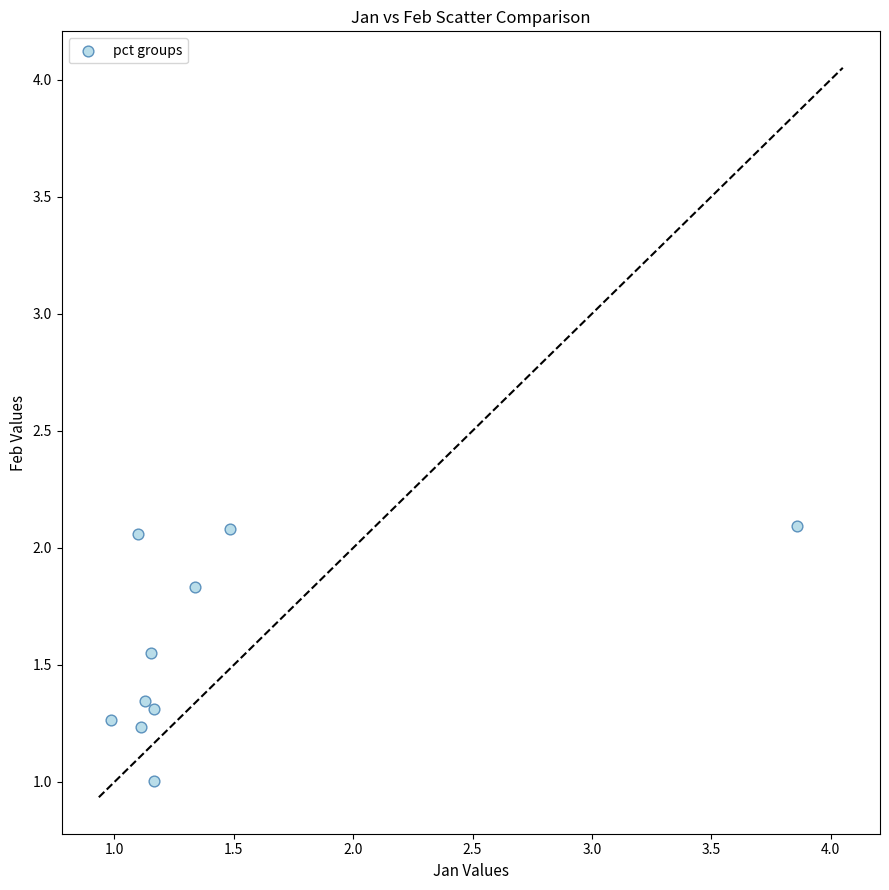

What is the range of X values (max minus min)?

2.9